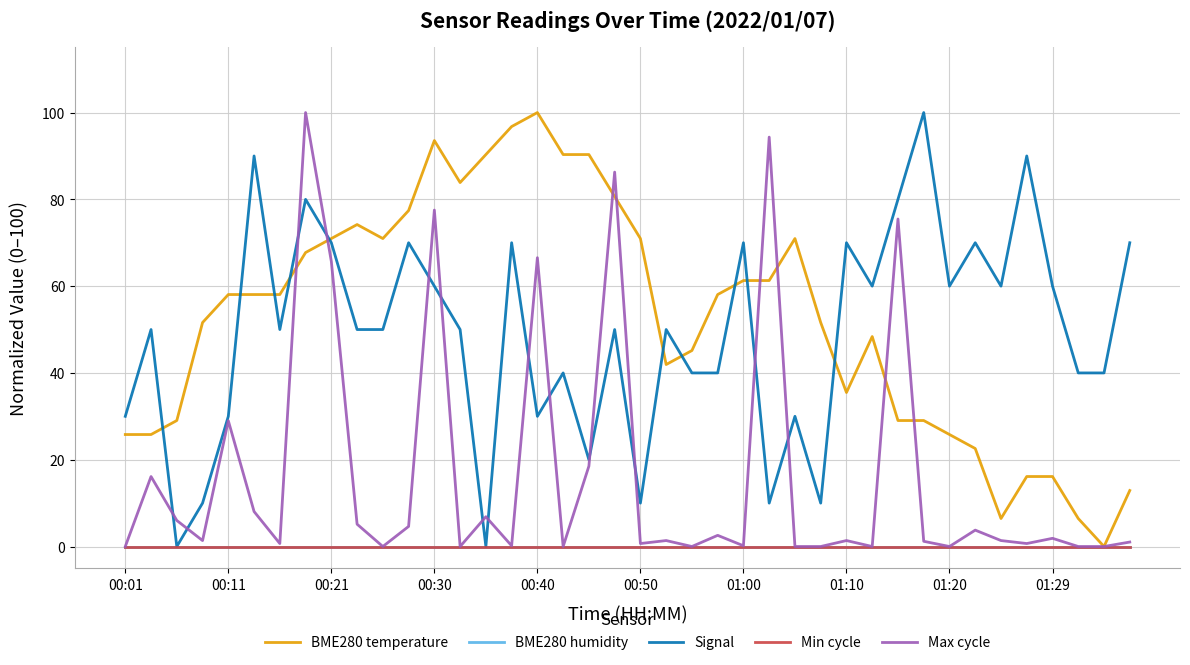

Does the chart display data point markers on the line(s)?

No